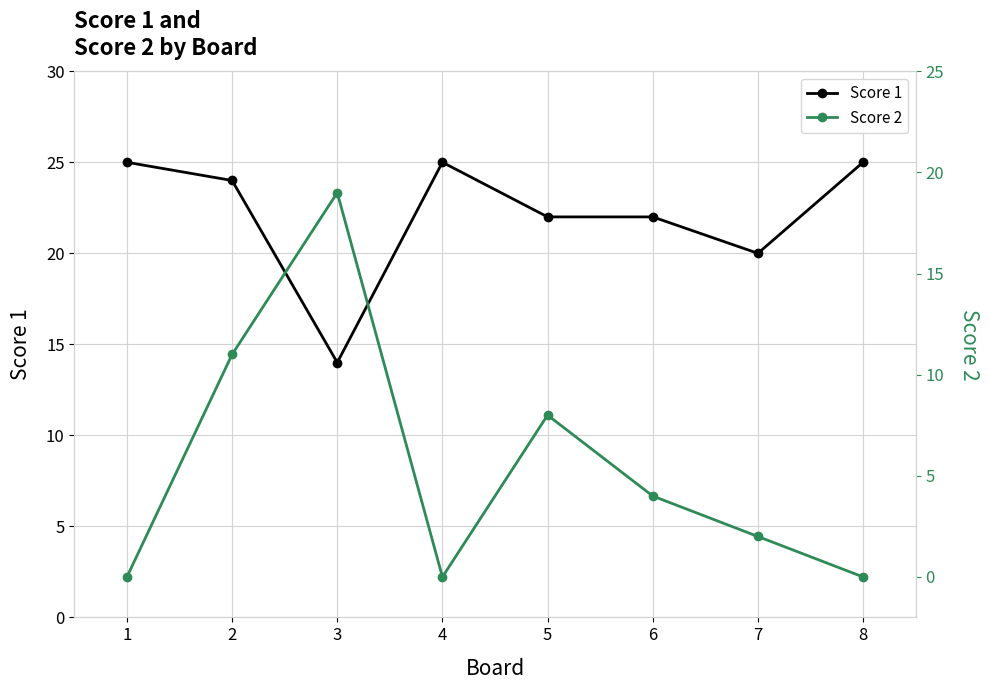

What is the value of the Score 1 point at the 1st from the left?

25